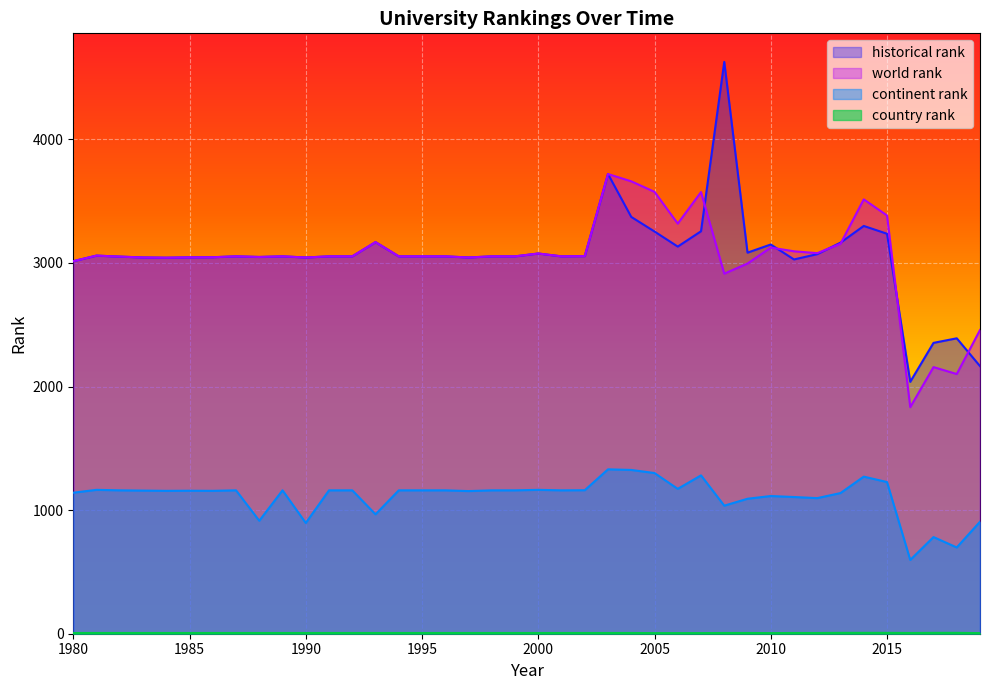

Where is the first local maximum for continent rank?

1981